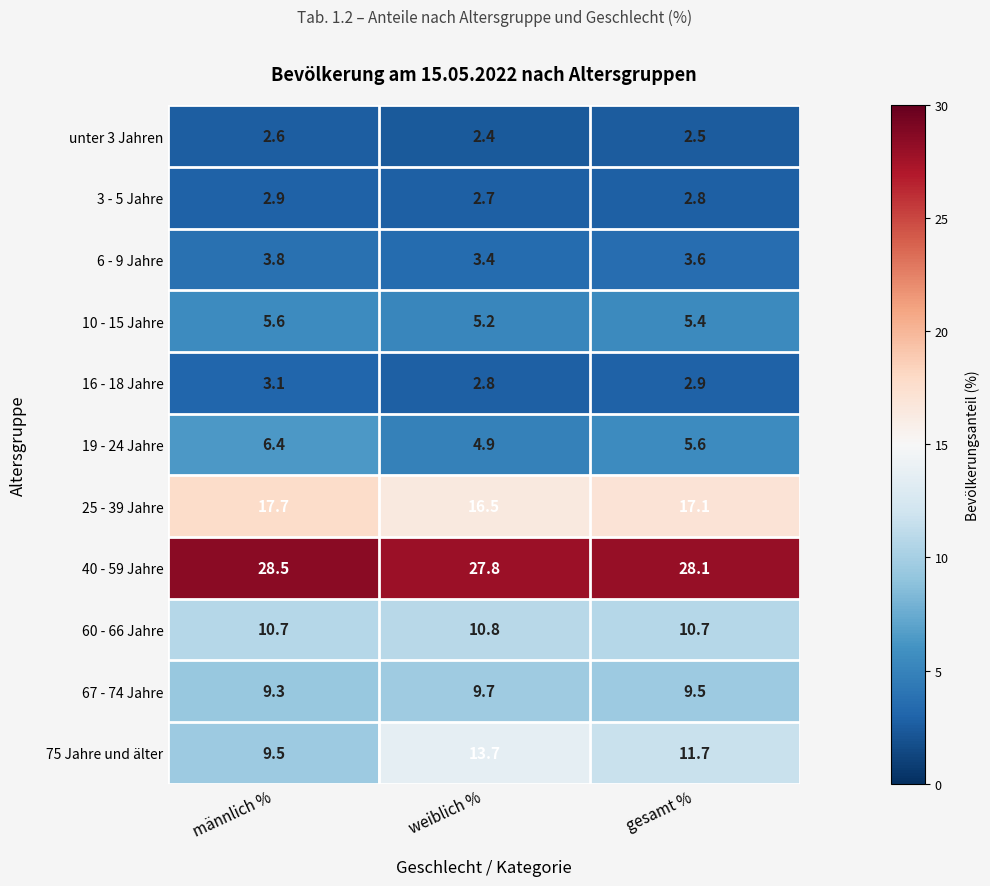

What is the smallest value displayed?

2.4